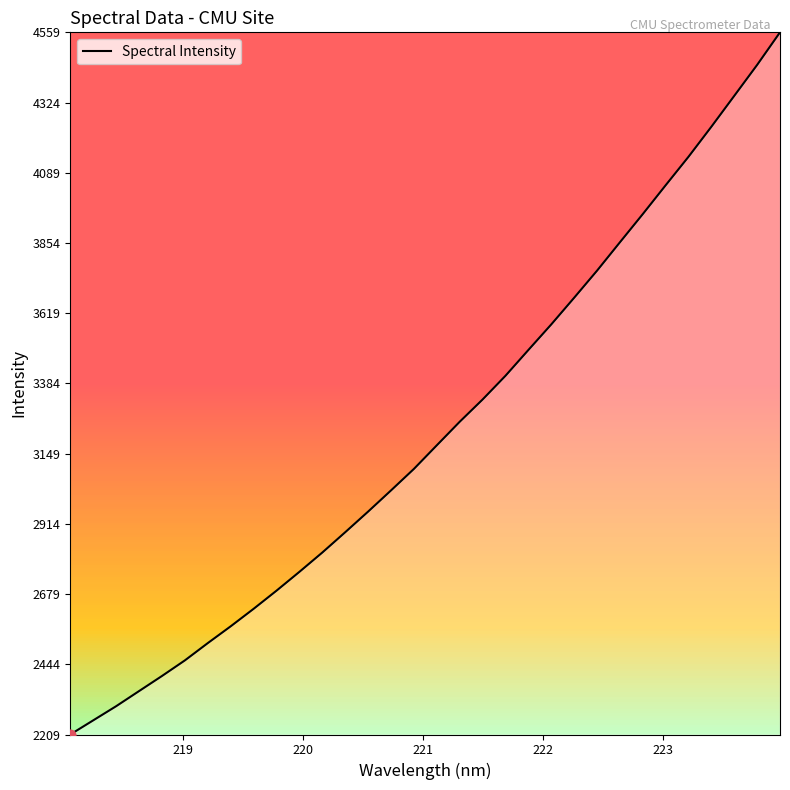

What is the greatest value displayed?

4558.8